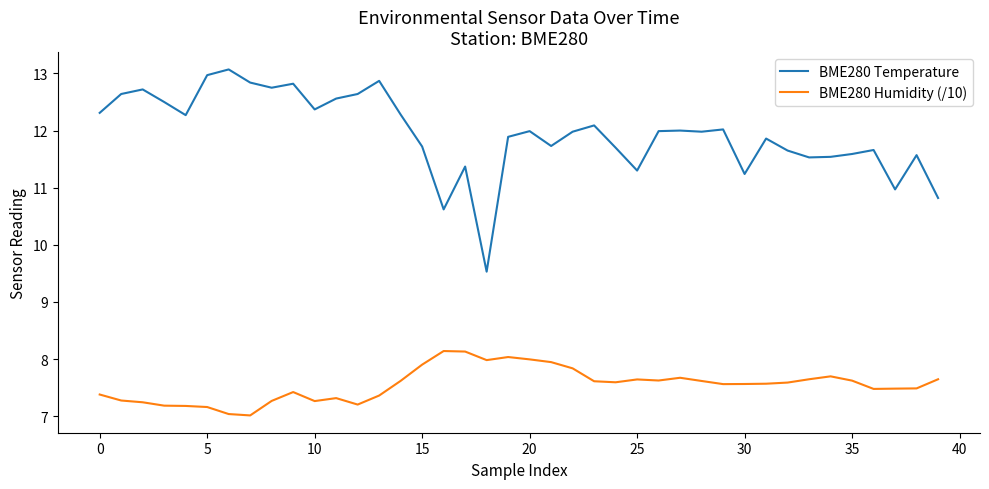

True or false: BME280 Temperature and BME280 Humidity (/10) intersect in this chart.

False